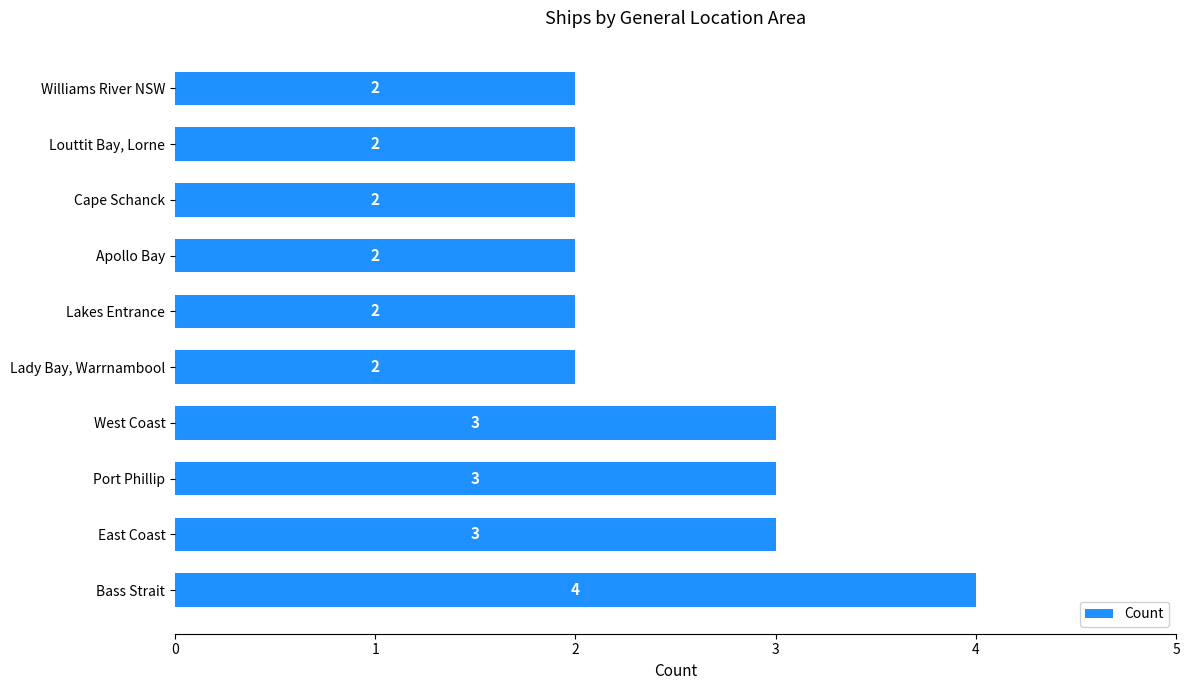

What is the ratio of the value at Port Phillip to the value at East Coast?

1.0